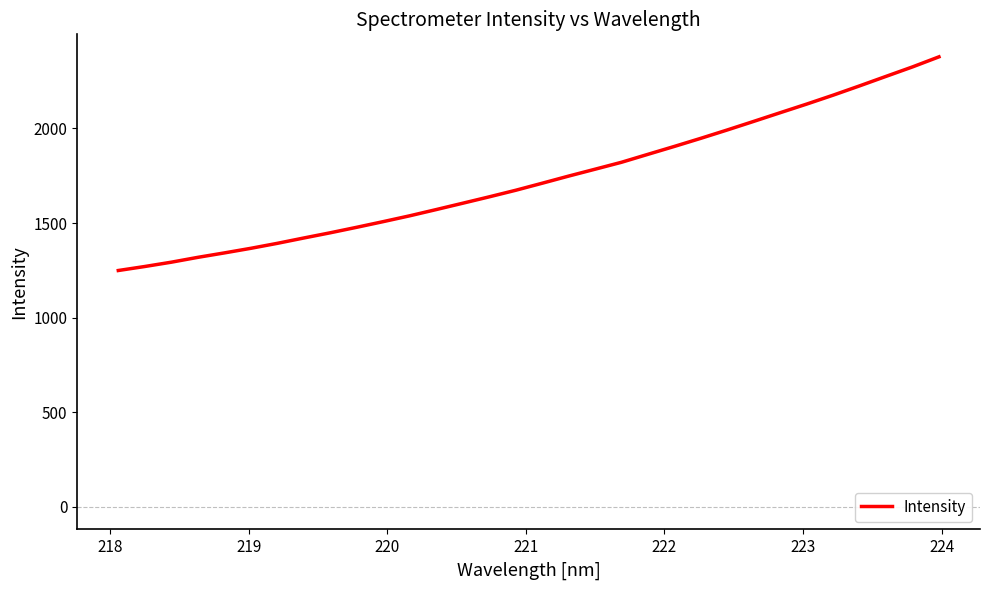

What is the maximum value shown in the chart?

2378.6